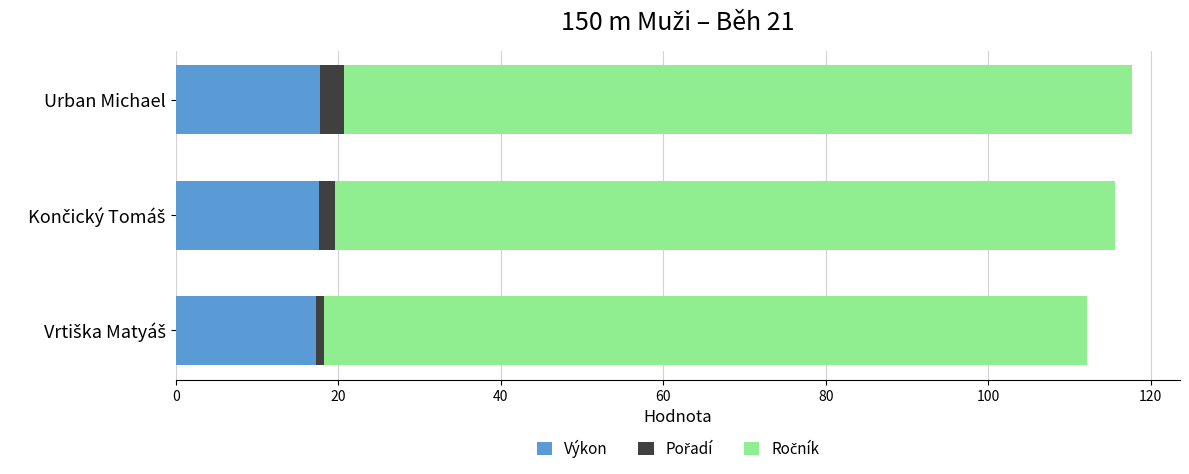

How many data points does each series have?

3